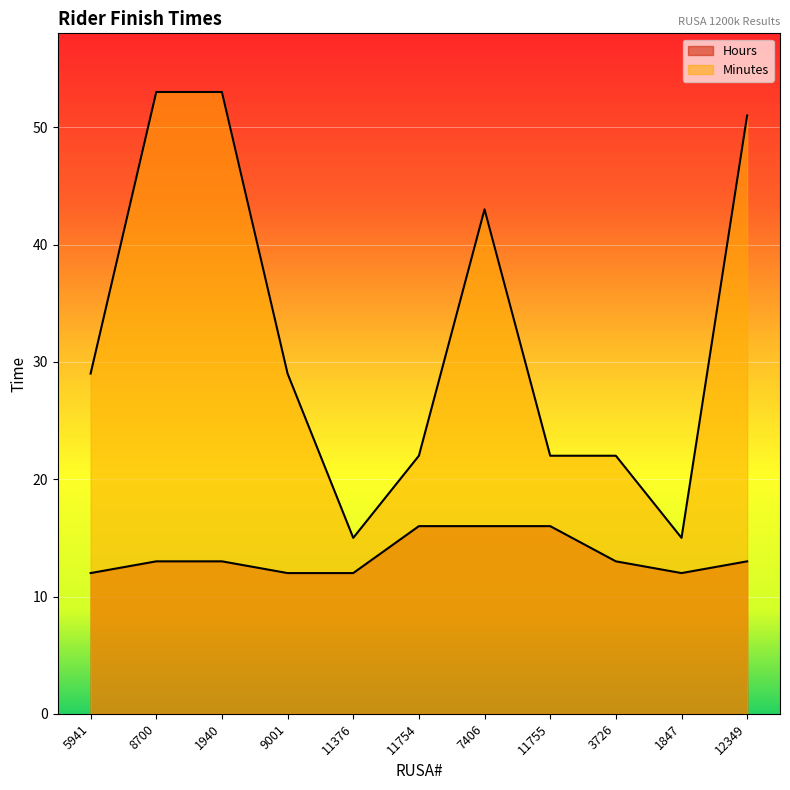

What is the sum of all Hours values?

148